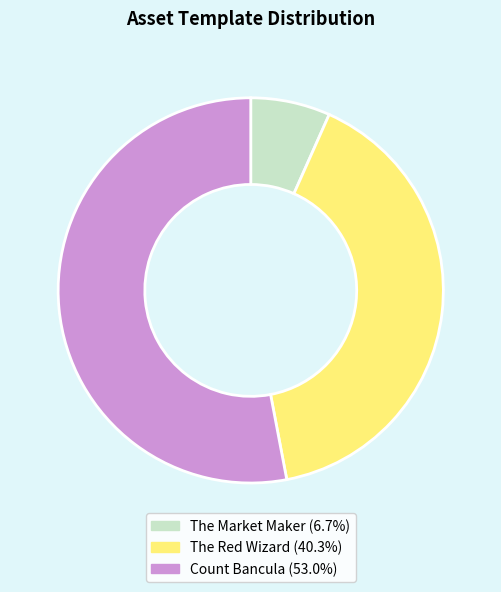

What is the ratio of the value at The Red Wizard (40.3%) to the value at The Market Maker (6.7%)?

6.0